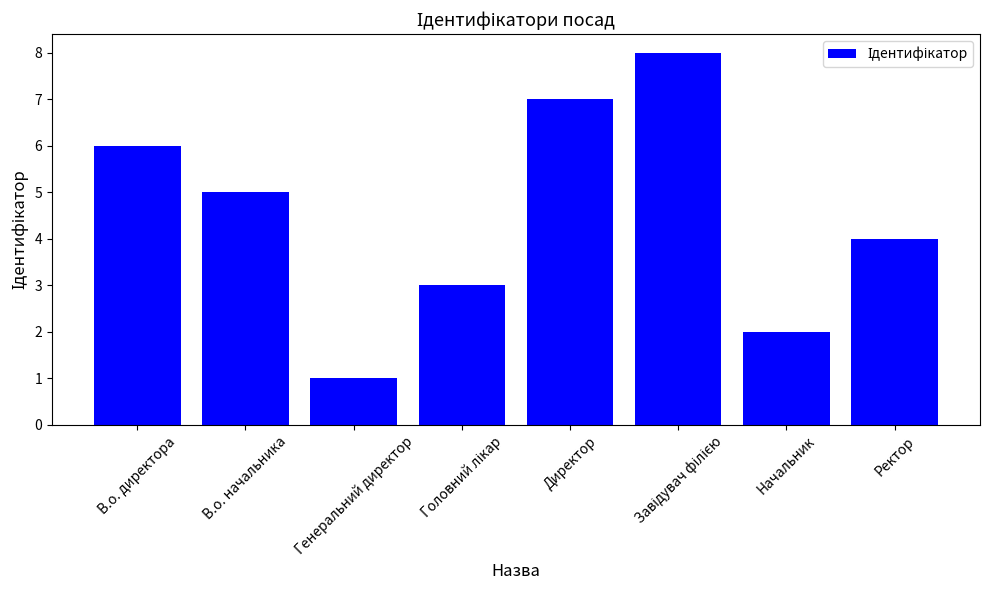

What is the smallest value displayed?

1